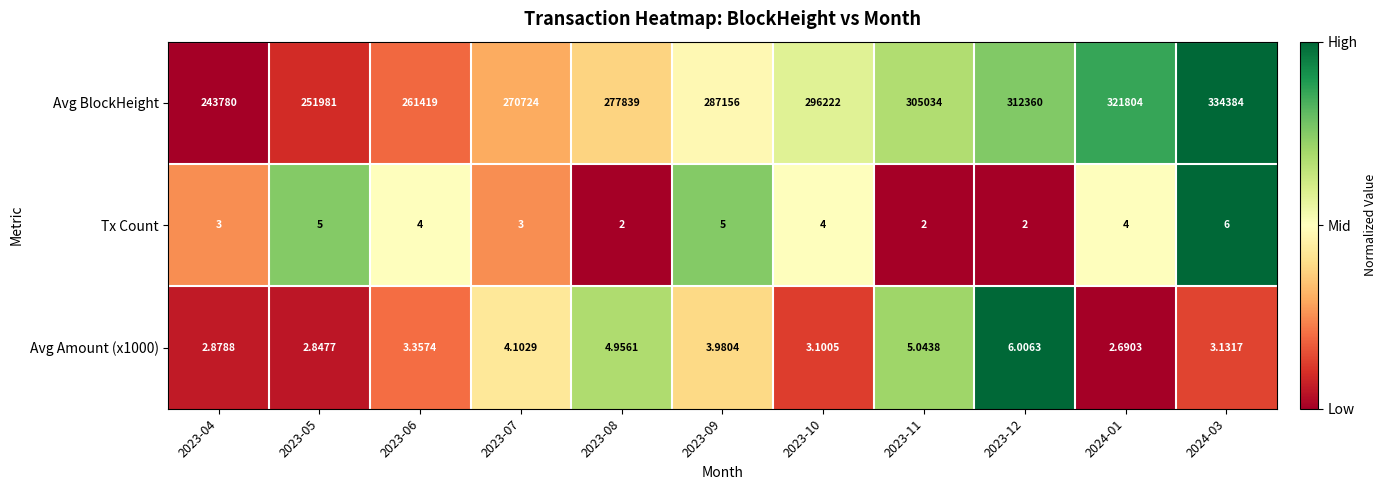

How many distinct data groups are displayed?

3